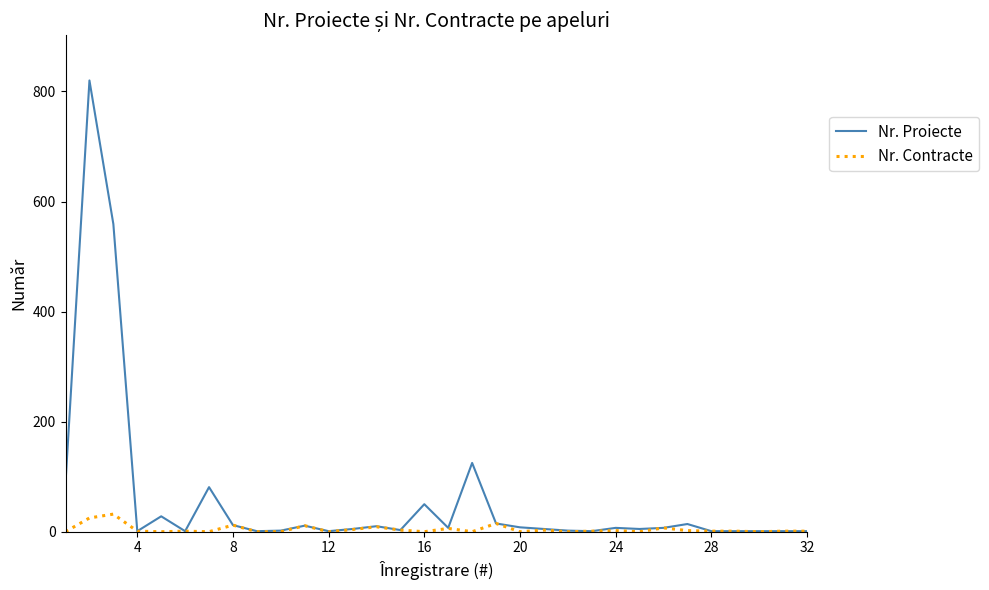

Which series has the largest total across all categories?

Nr. Proiecte